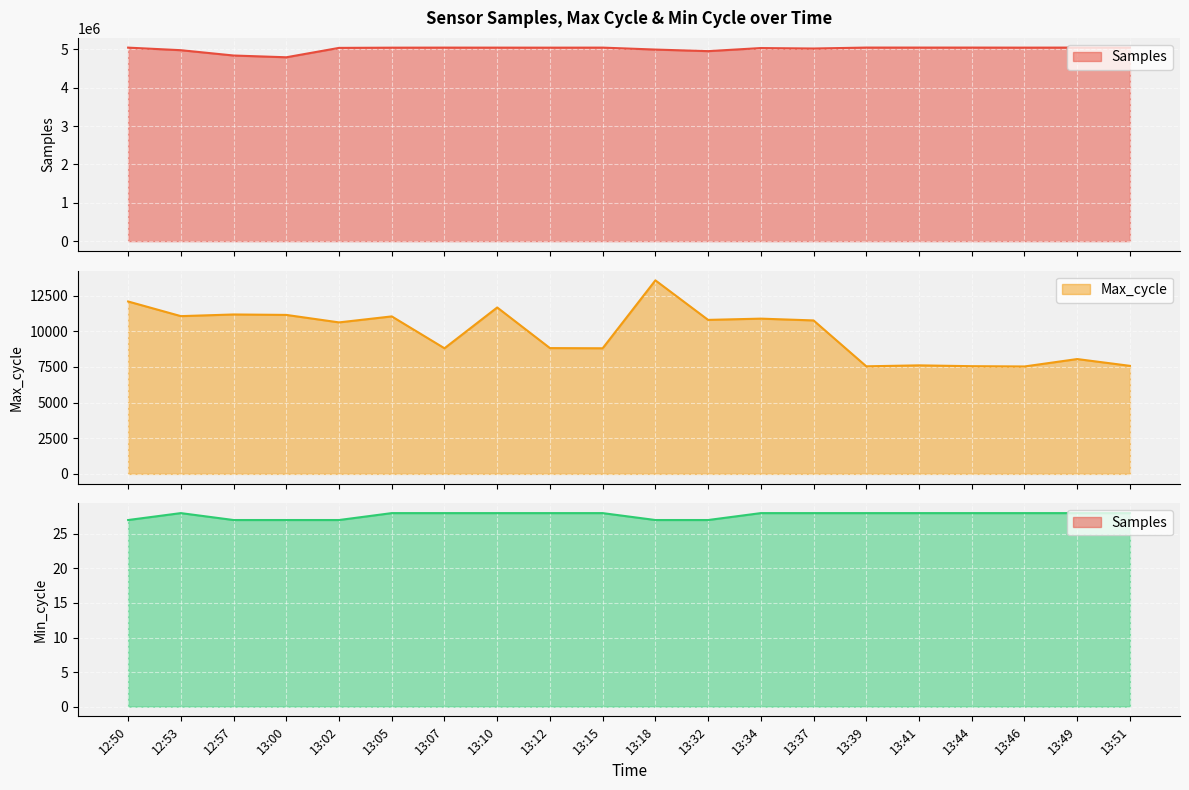

What is the sum of the Min_cycle line values at 13:05 and 13:15?

56